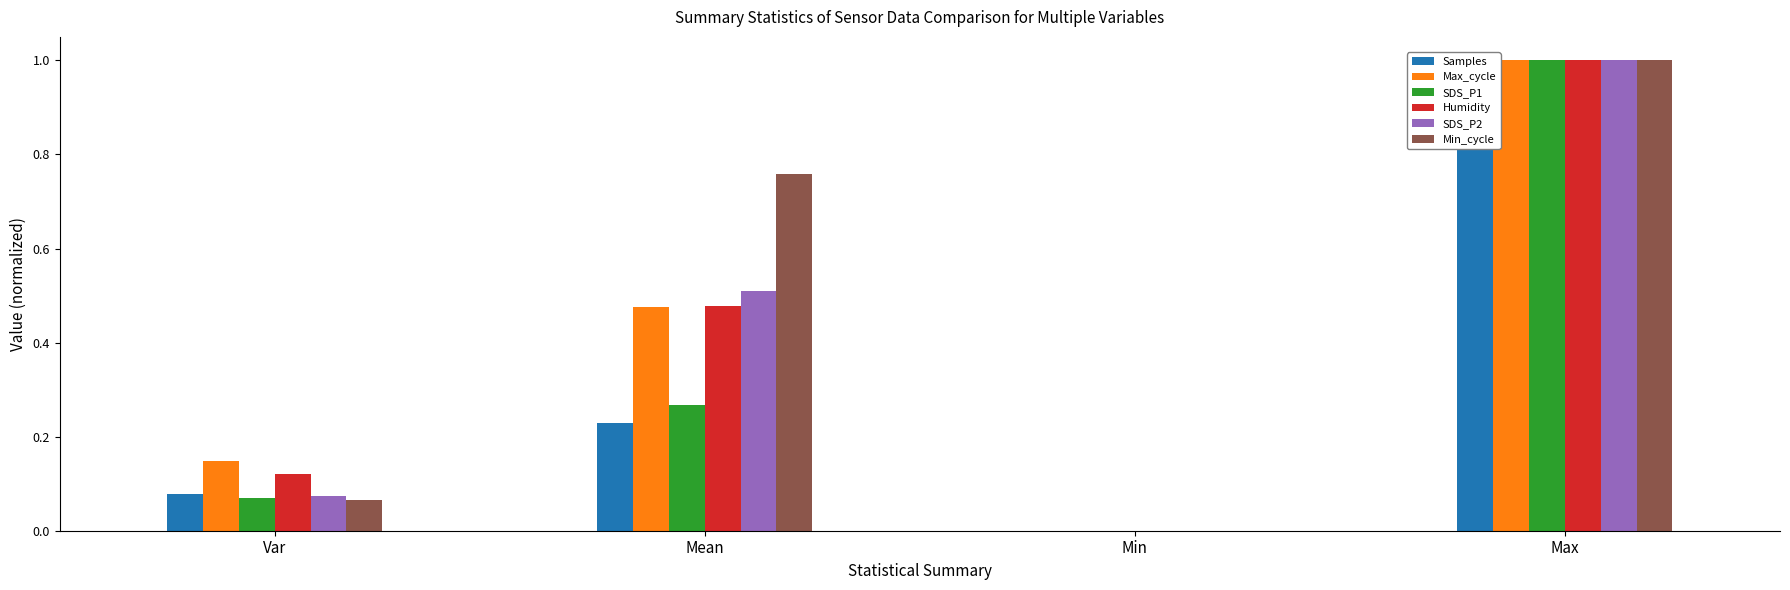

How many positive values does the Max_cycle series have?

3